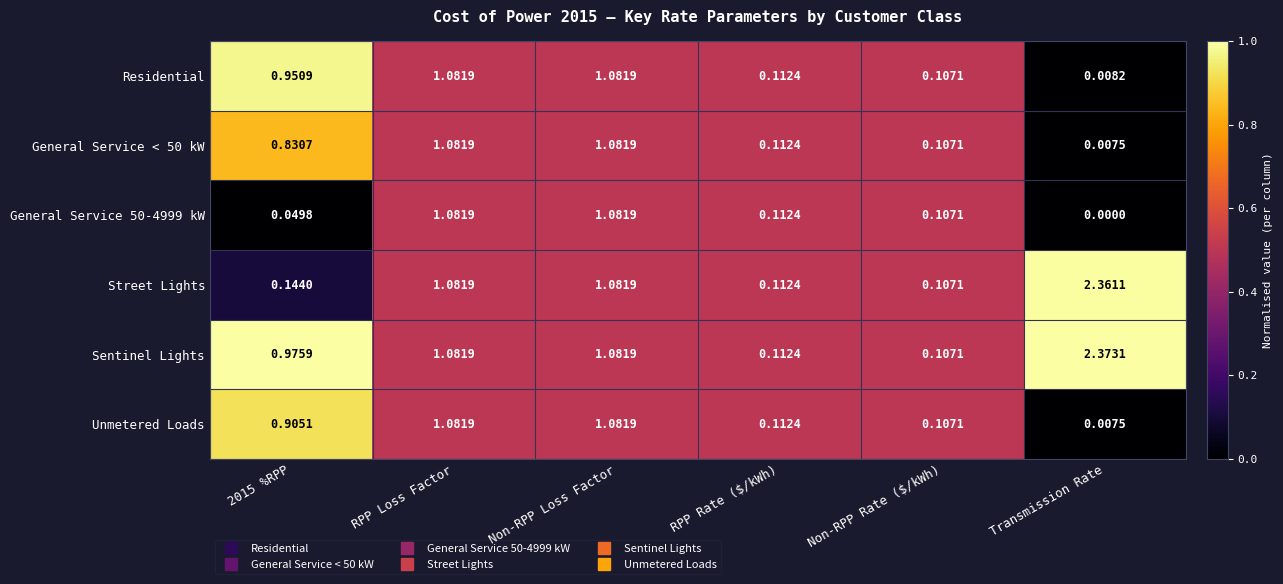

How many values in General Service 50-4999 kW are above zero?

5